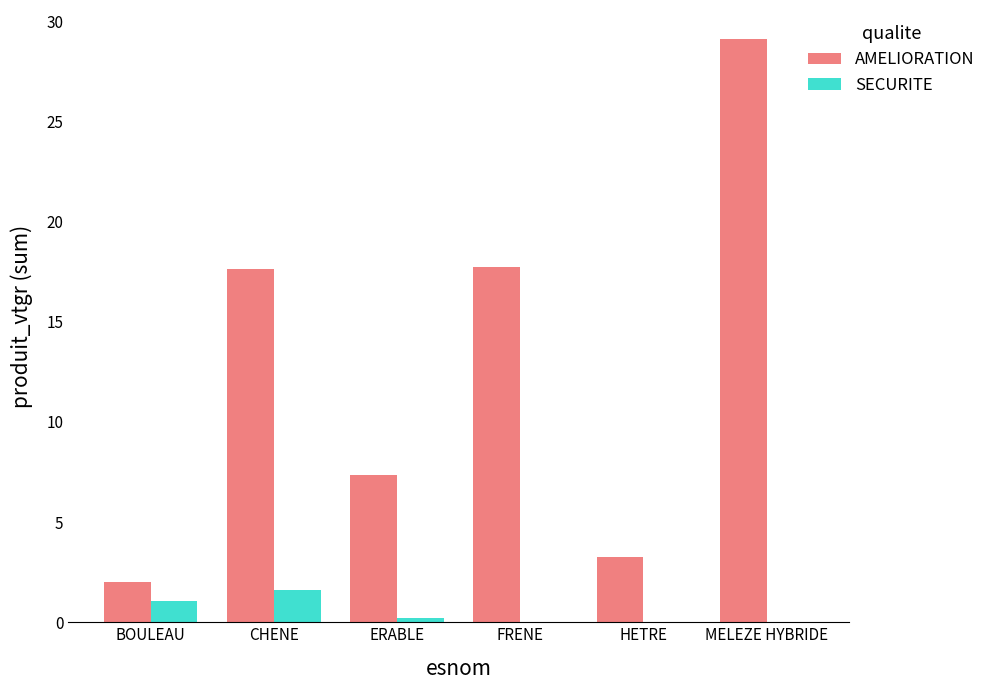

Between FRENE and HETRE, which series saw the biggest shift?

AMELIORATION